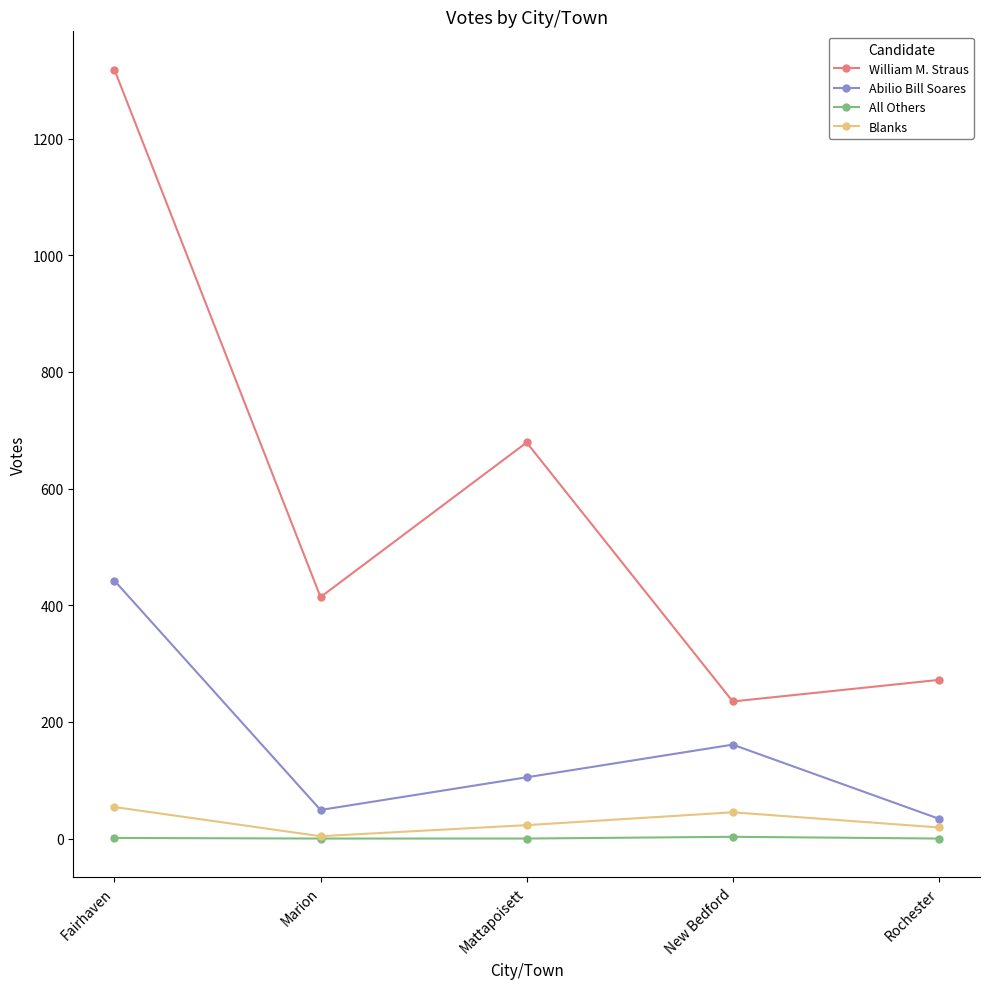

Which series has the largest total across all categories?

William M. Straus